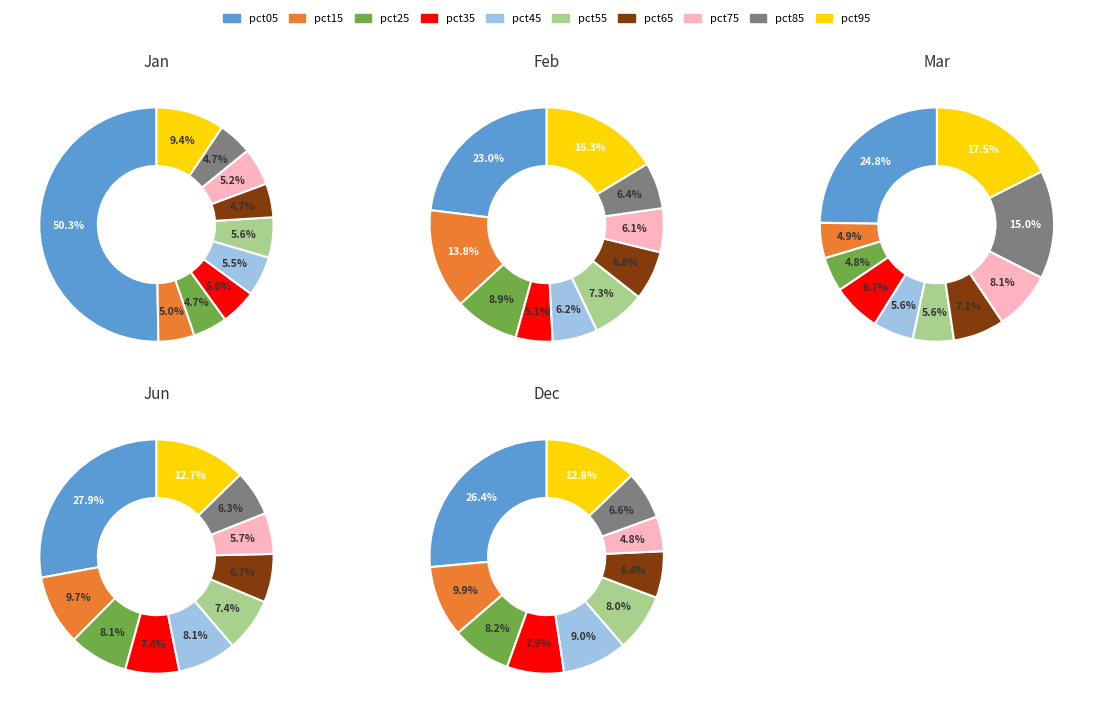

Which category has the smallest portion of the pie?

pct25